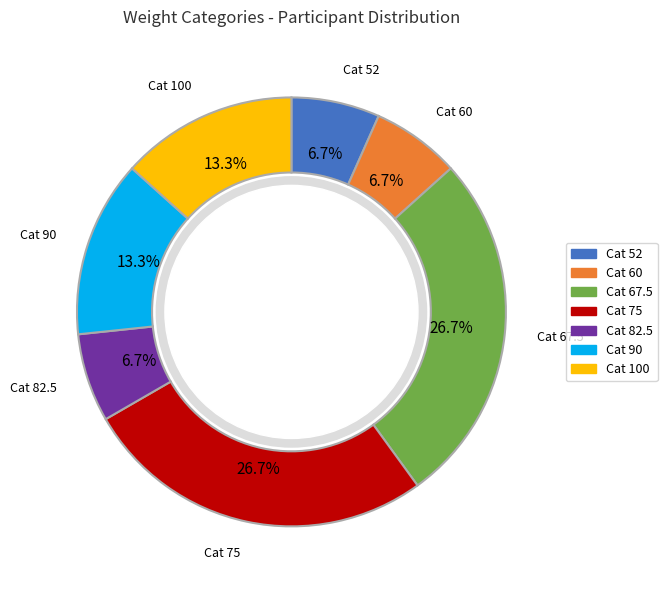

Is there a majority slice in this chart?

No